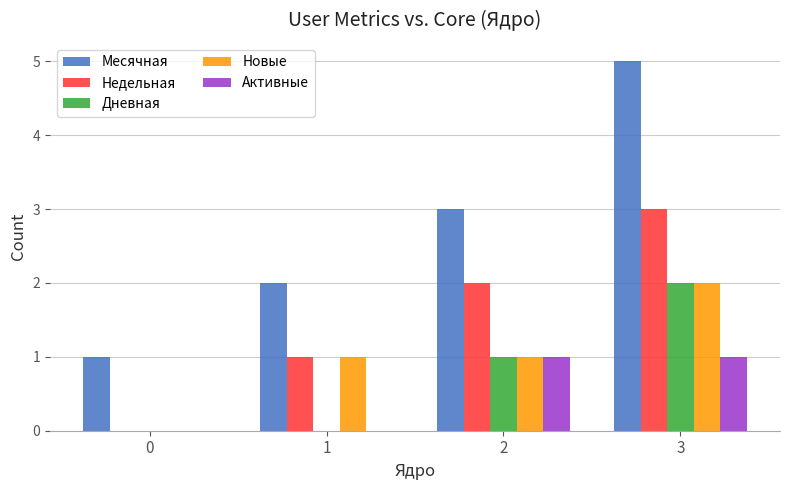

Which label corresponds to the largest value in the chart?

3